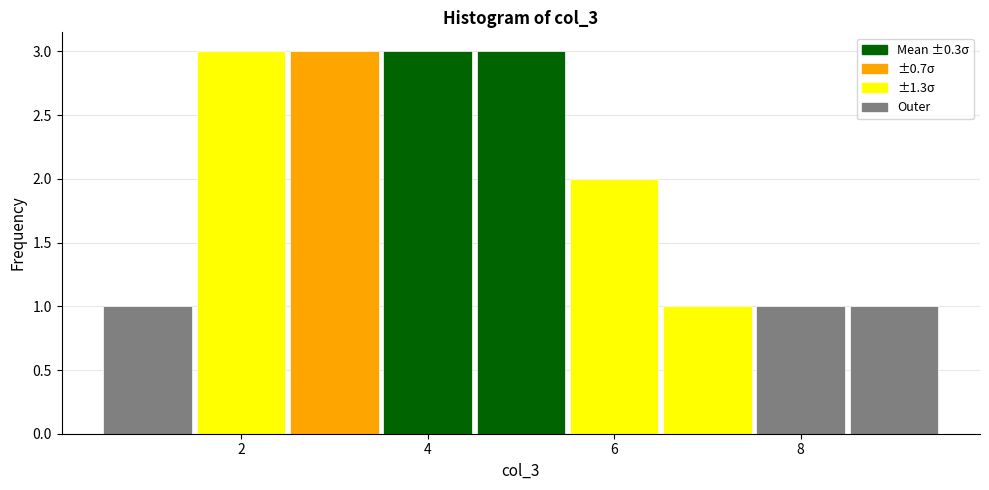

How tall is the bar that spans 8.5 to 9.5 on the x-axis? Neither the bar edges nor the heights are printed on the chart, so give them approximately, as read against the axes.

1